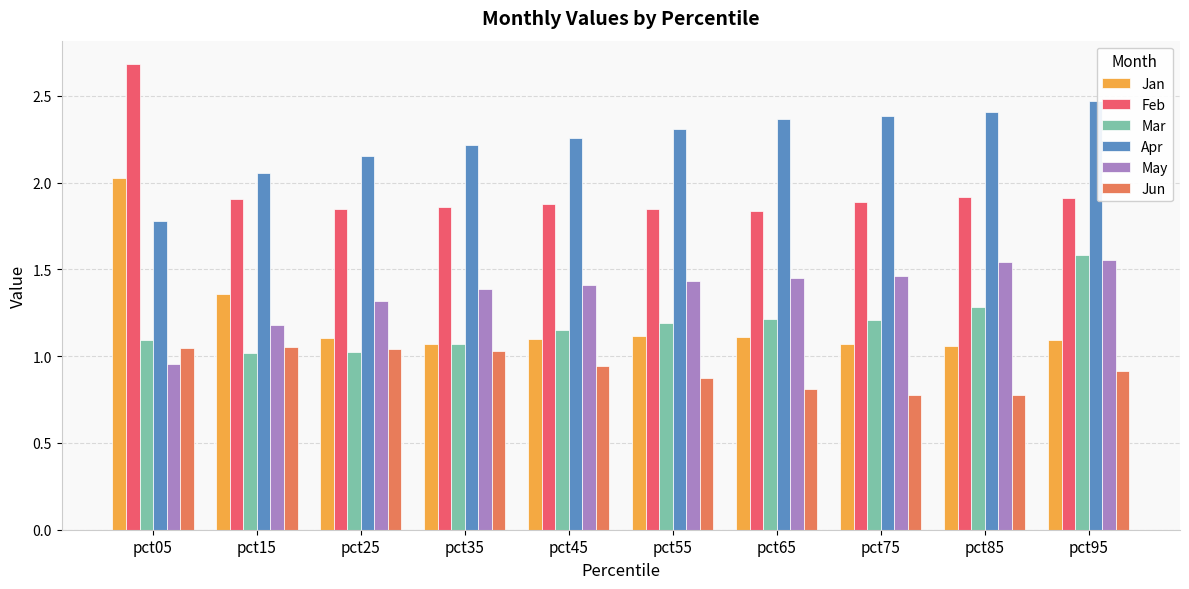

What is the maximum value shown in the chart?

2.7